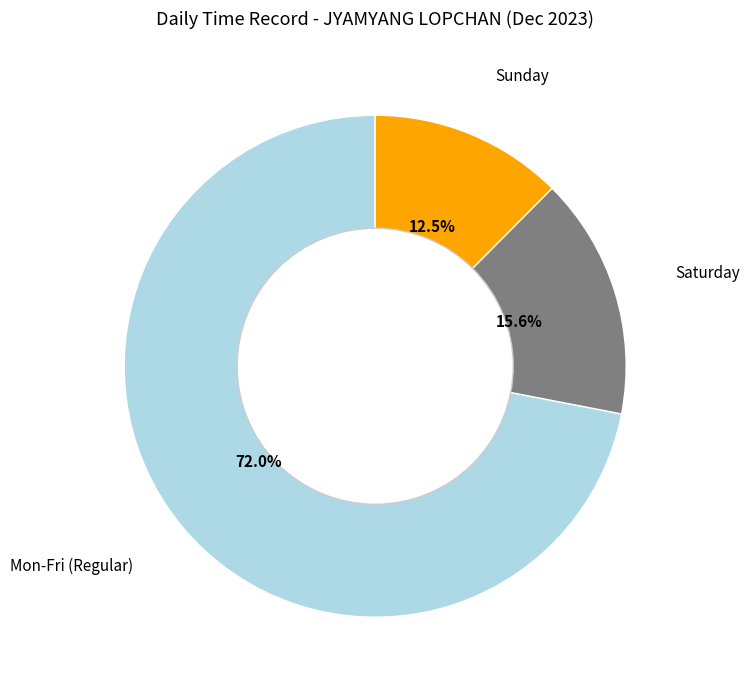

How many segments does this pie chart have?

3